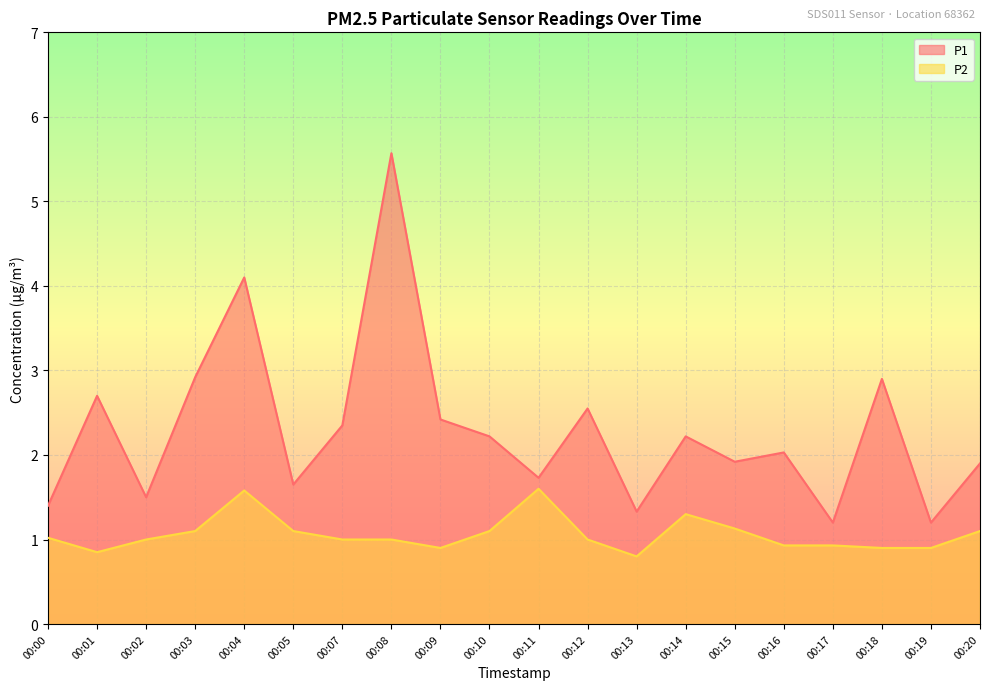

What is the difference between the maximum and minimum values in the P1 series?

4.4